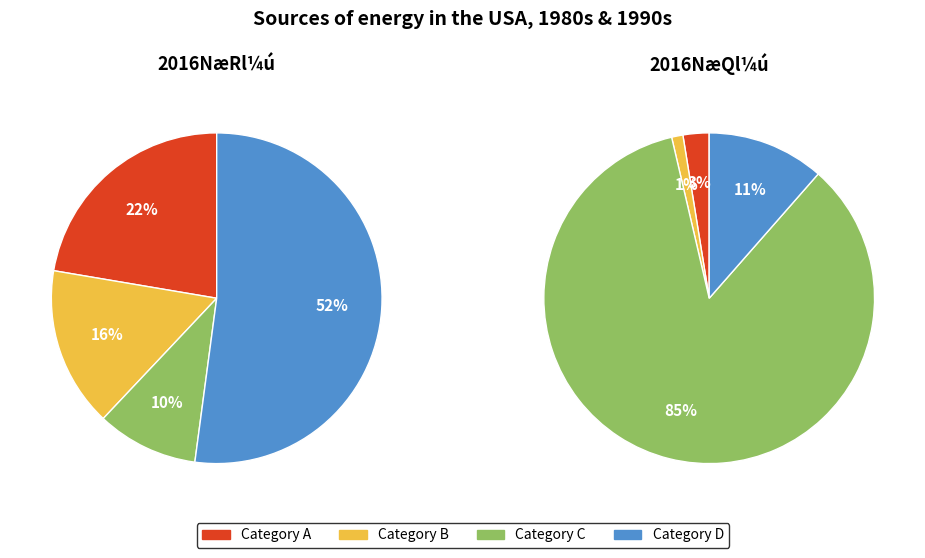

Count the number of slices in the pie.

4